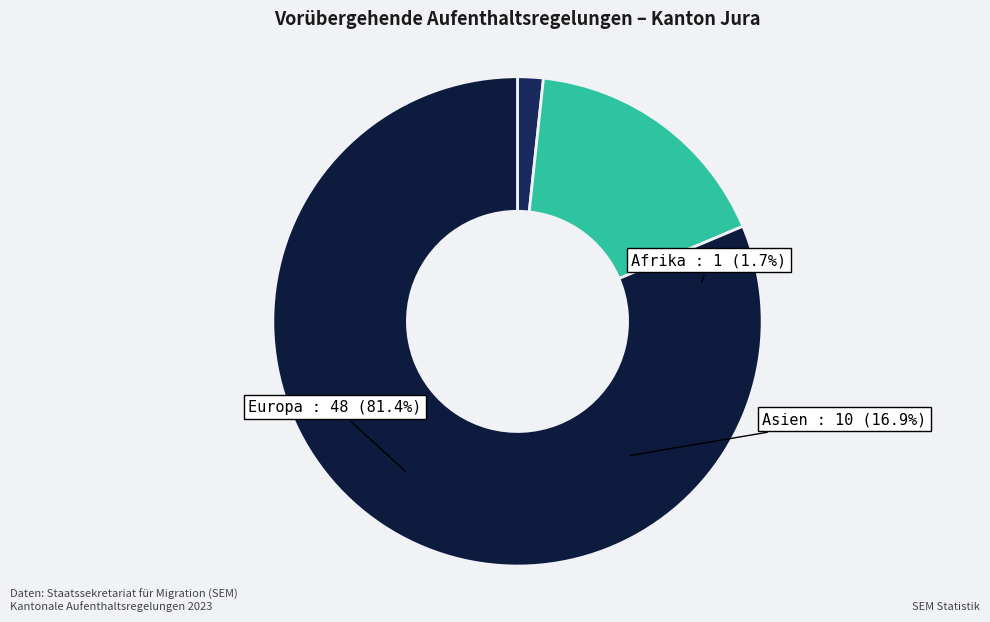

Which has a higher value, Afrika or Europa?

Europa